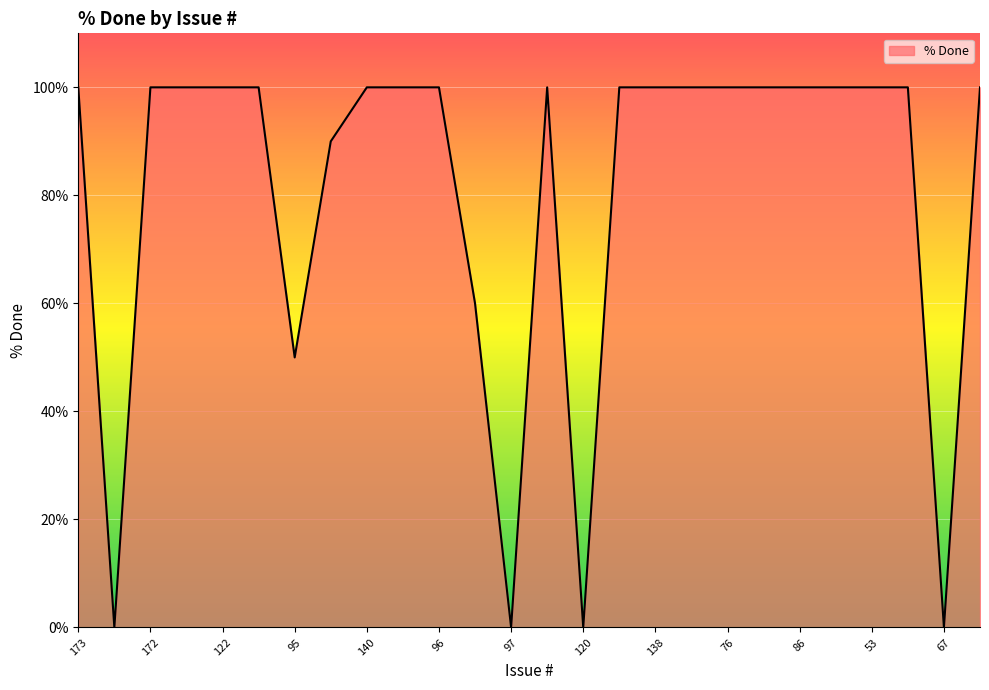

Does the chart display data point markers on the line(s)?

No